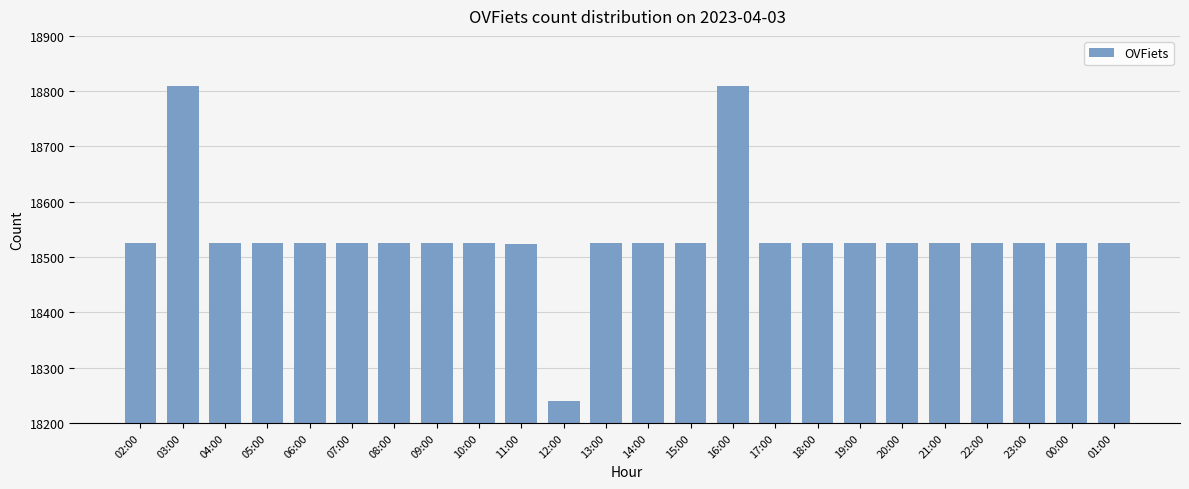

What is the label of the 16th bar from the right?

10:00